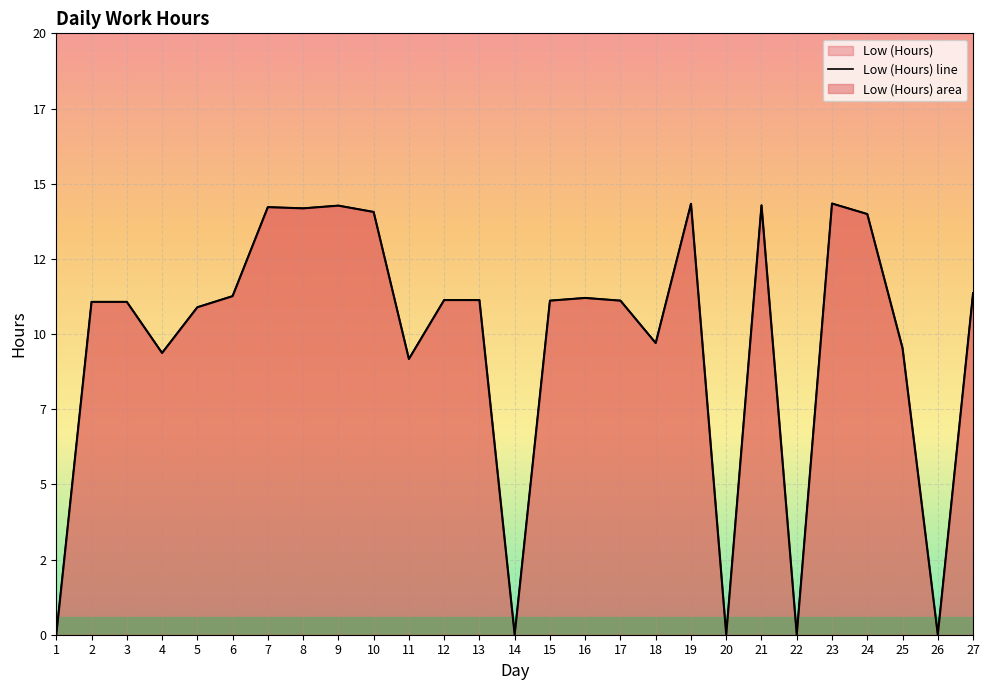

At which label is the value closest to 7?

11